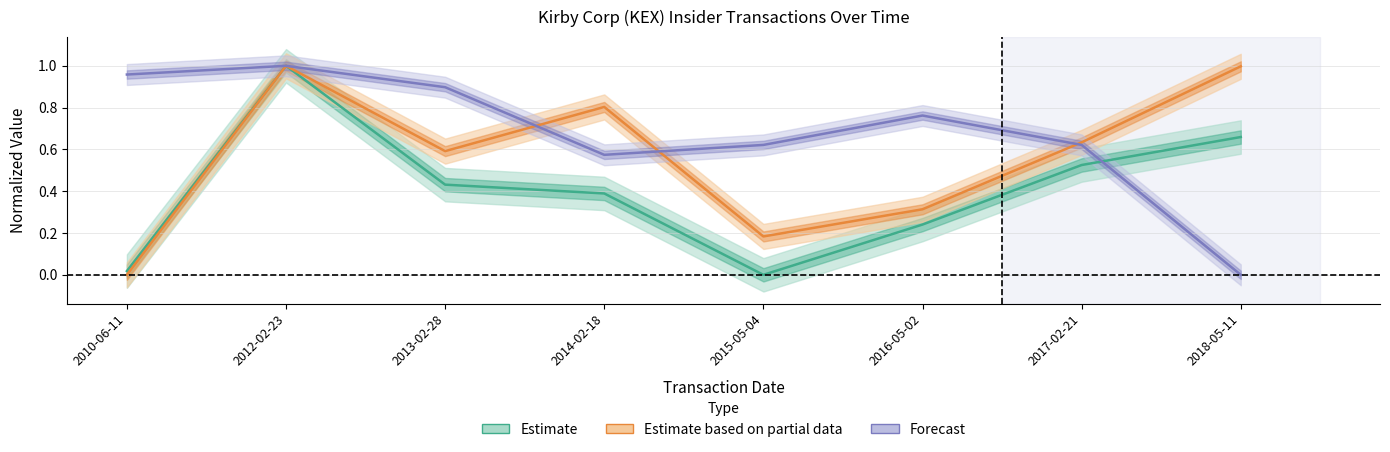

Which series changed the most between 2015-05-04 and 2018-05-11?

Estimate based on partial data